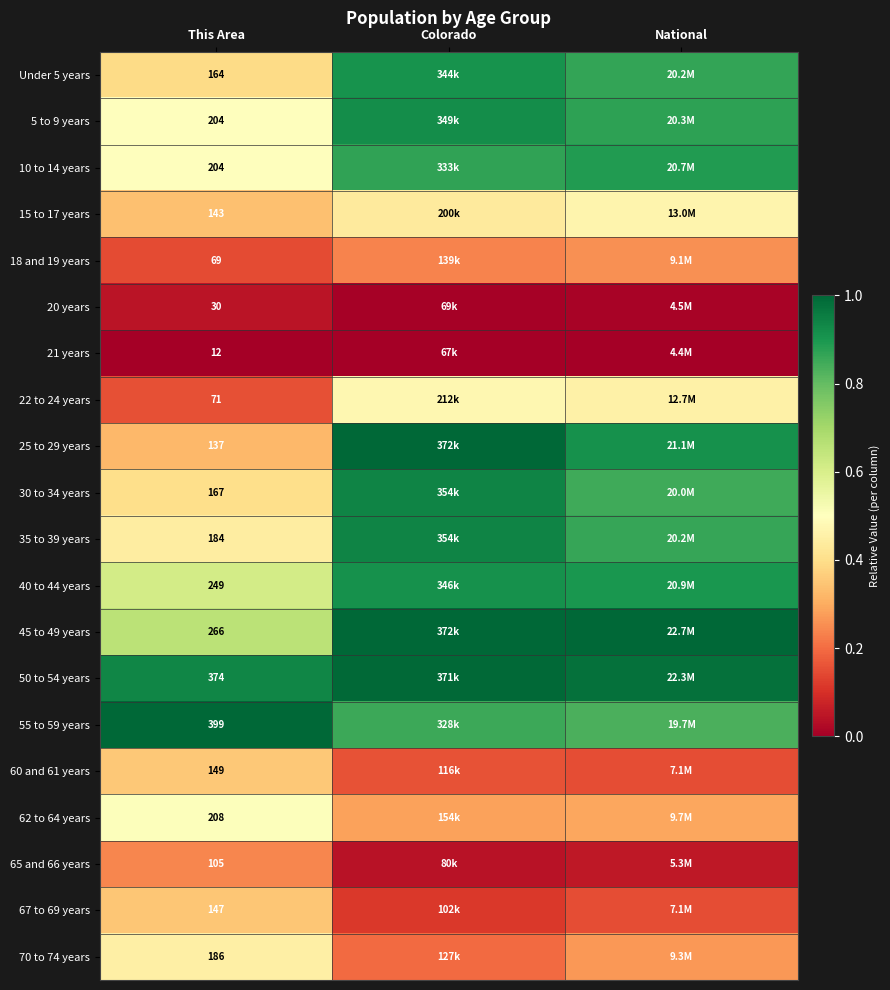

What is the difference between the highest and lowest values at This Area?

387.0